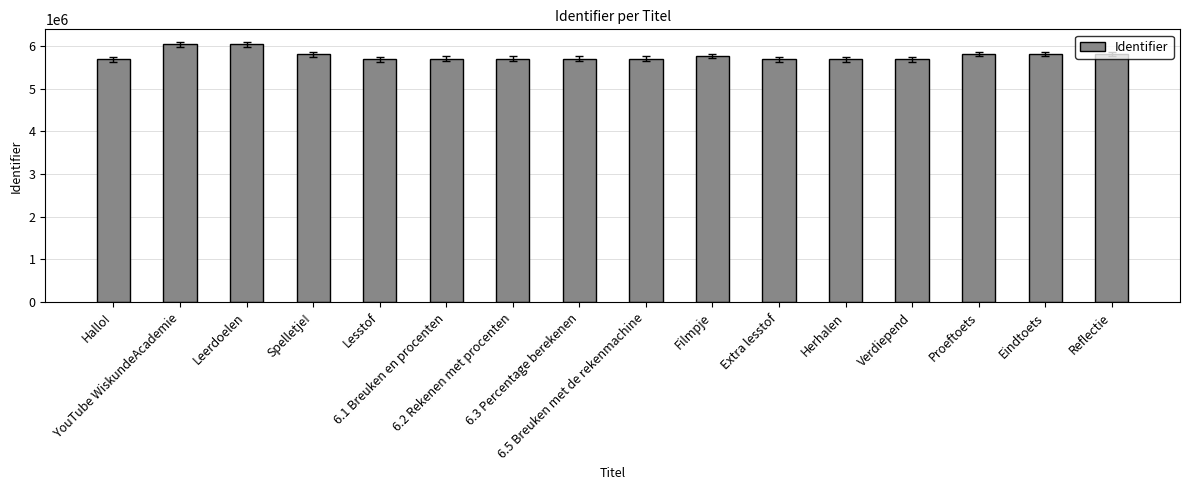

What is the change in value from 6.5 Breuken met de rekenmachine to Verdiepend?

-21520